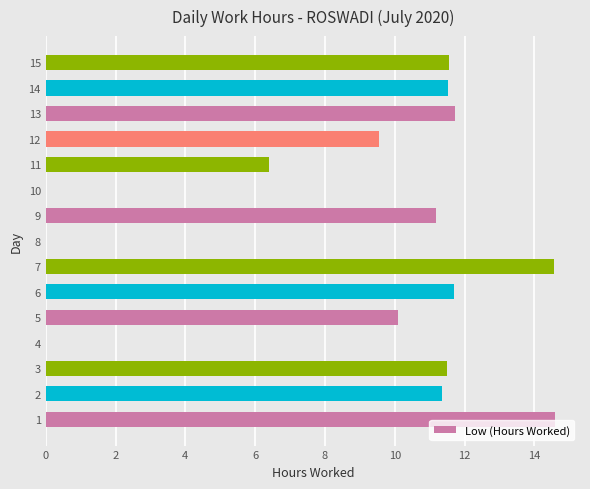

How many series are shown in this chart?

1